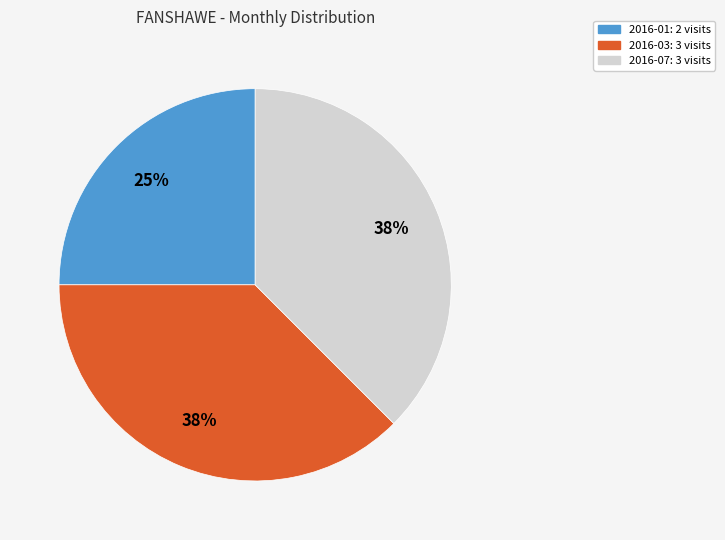

Does any single category account for the majority?

No